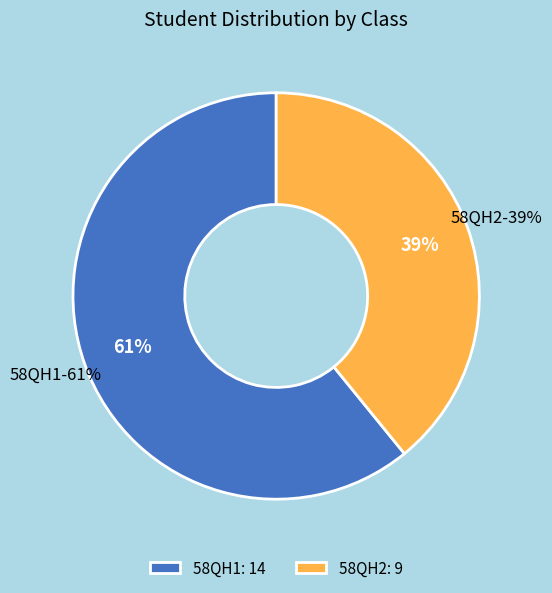

To the nearest percent, what portion does 58QH2 represent?

39%